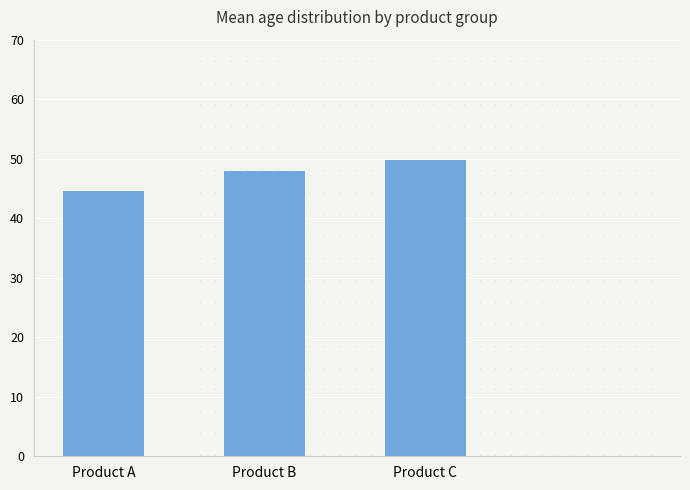

Reading left to right, extract all data points from this chart.

Product A=44.5	Product B=47.9	Product C=49.8